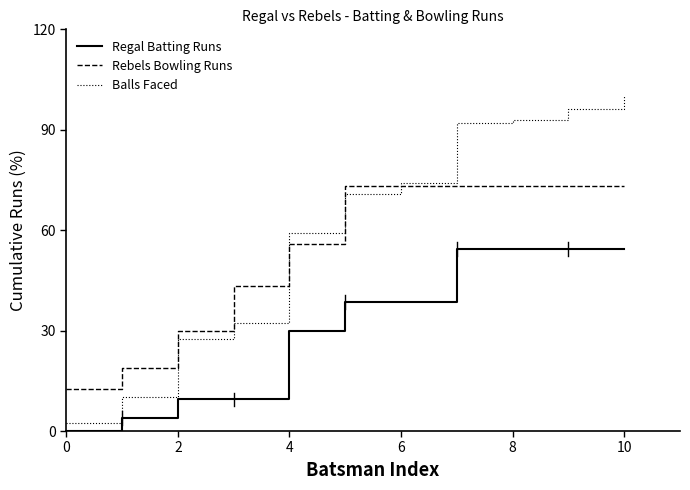

What is the difference between the second highest and second lowest values in the Rebels Bowling Runs series?

54.3